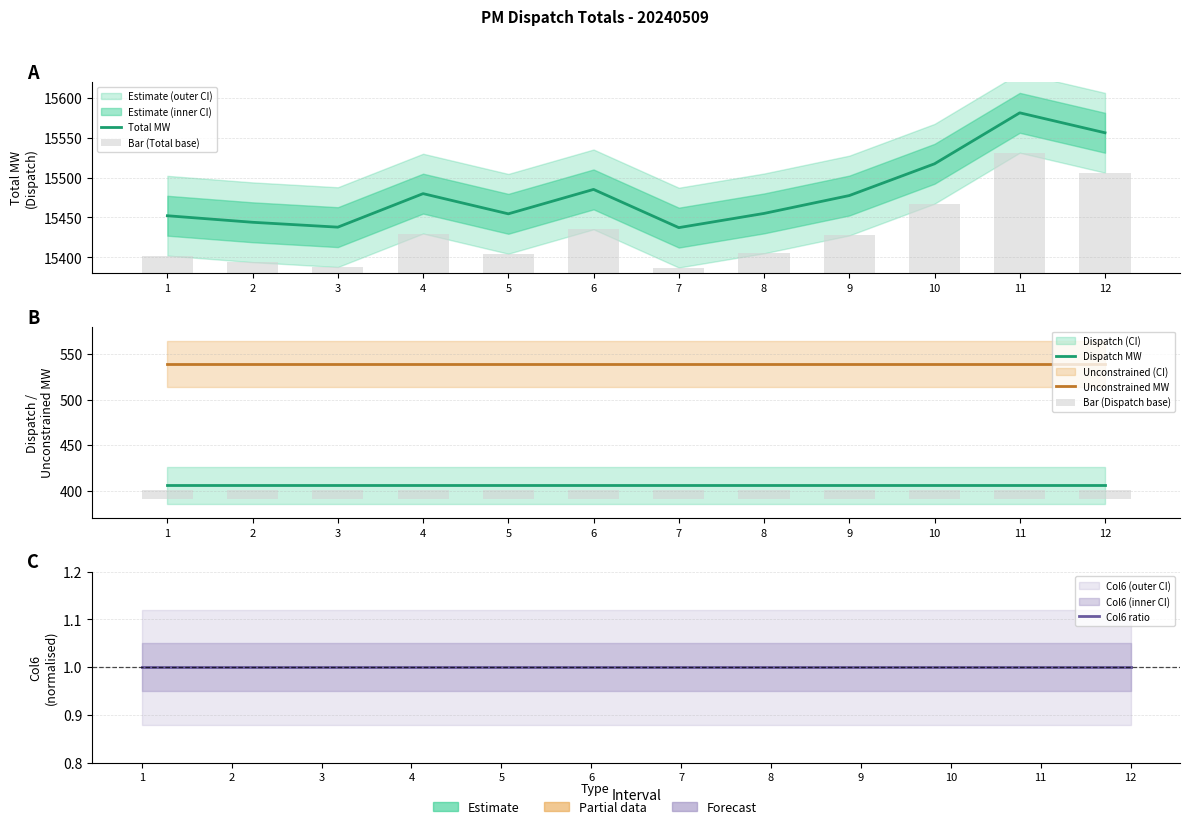

Are the bars grouped side by side (vs. stacked)?

Yes